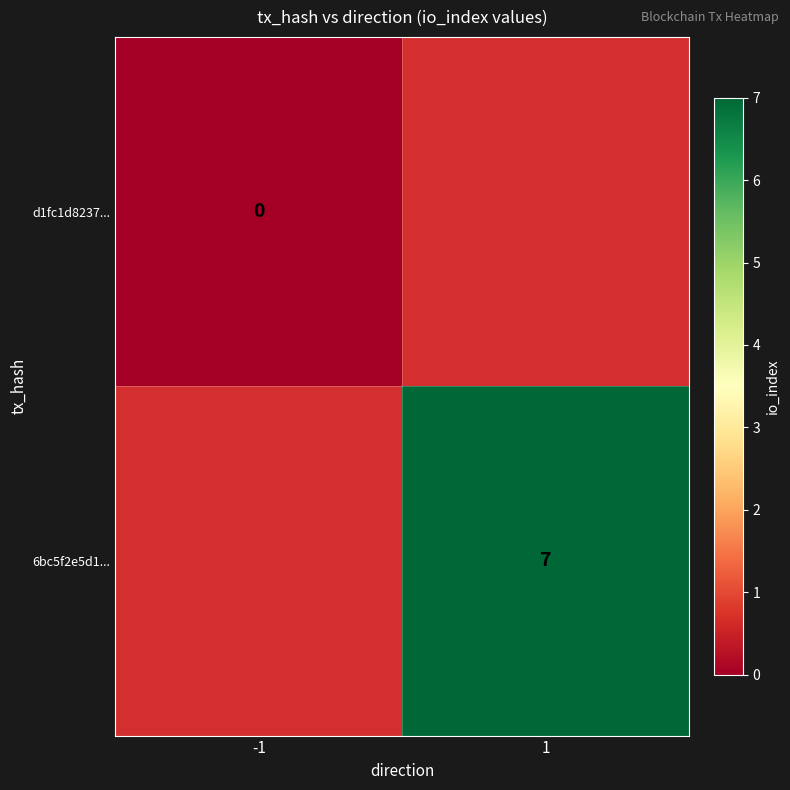

At how many categories does at least one series exceed 5?

1